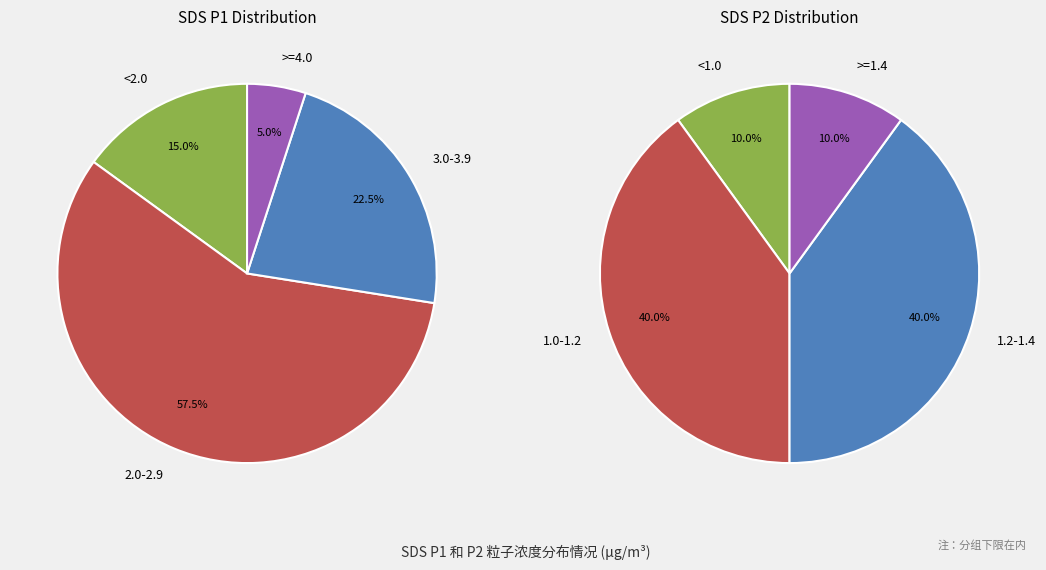

How many slices are in this pie chart?

4